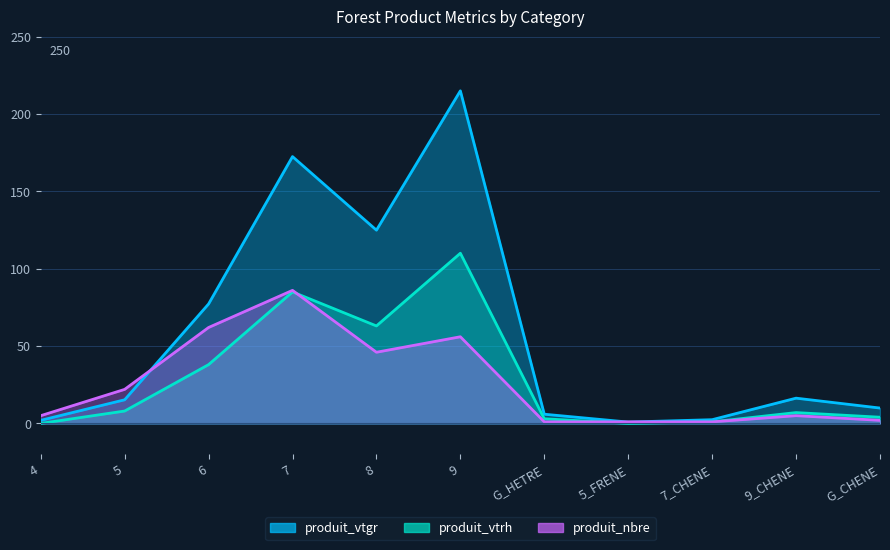

Does the chart display data point markers on the line(s)?

No